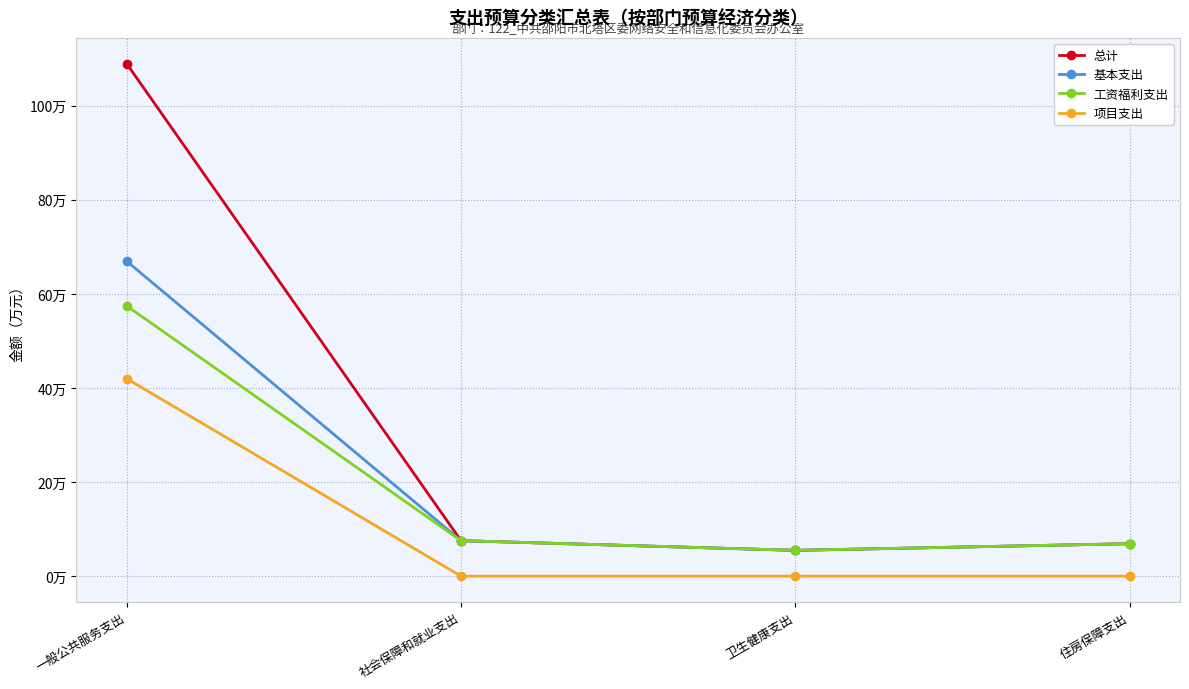

True or false: 项目支出 and 总计 cross at least once.

False